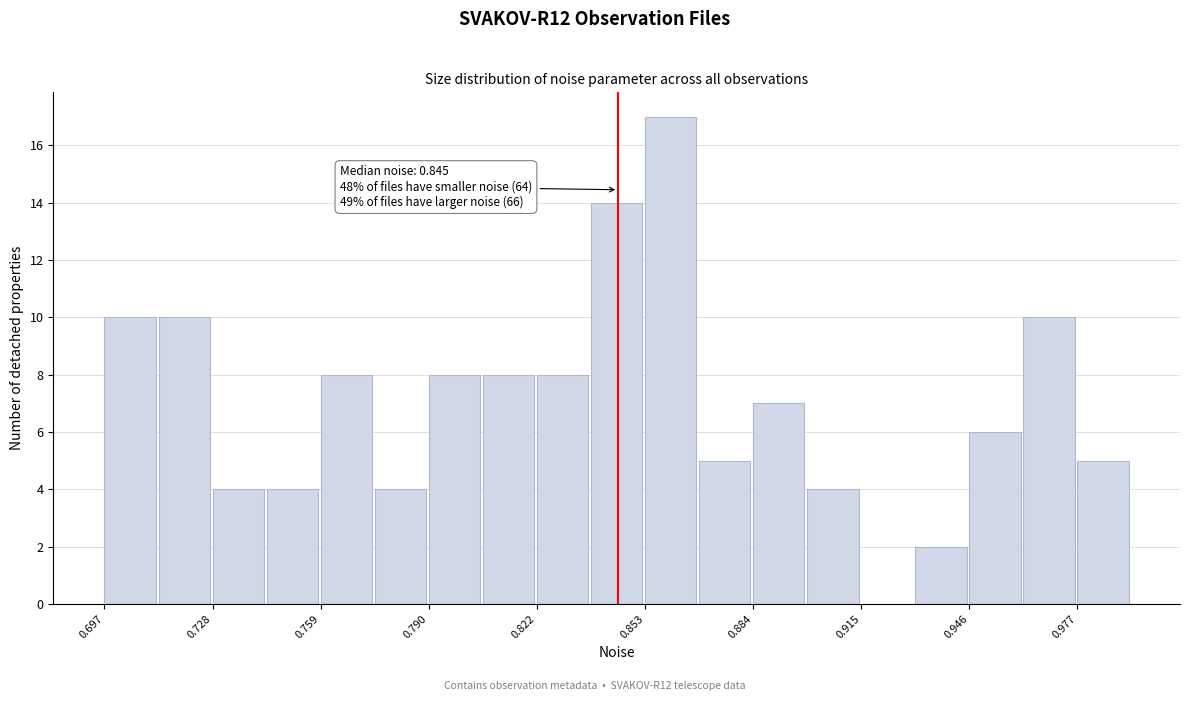

Read against the x-axis, roughly where is the centre of the tallest bar?

0.860